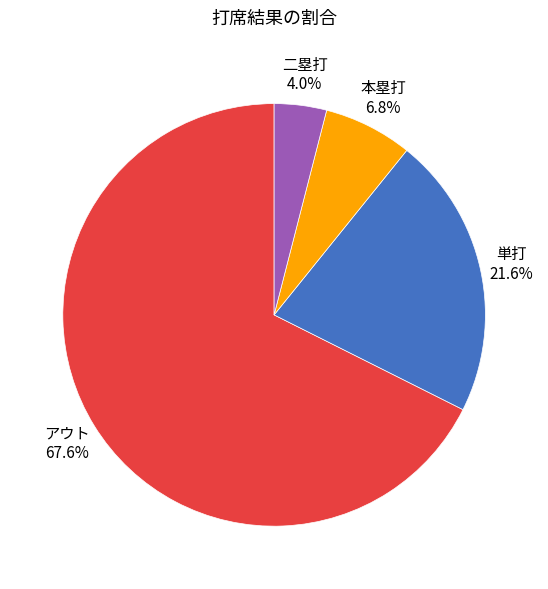

True or false: アウト accounts for 79% of the total.

False